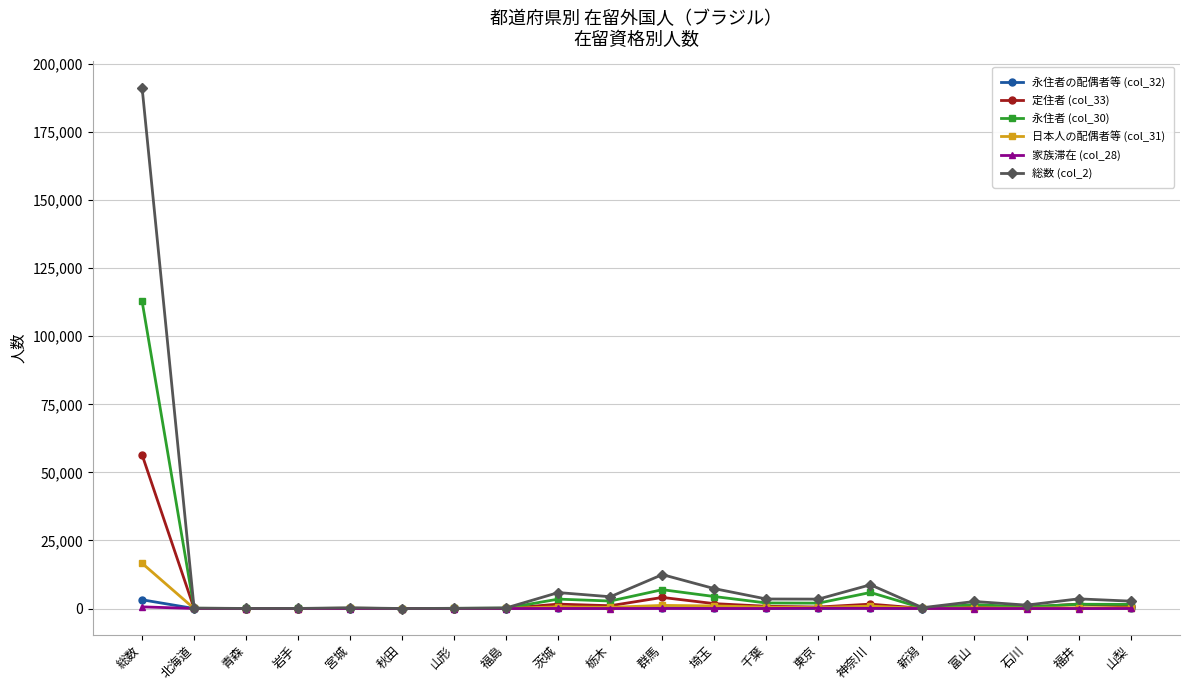

What is the maximum value shown in the chart?

191362